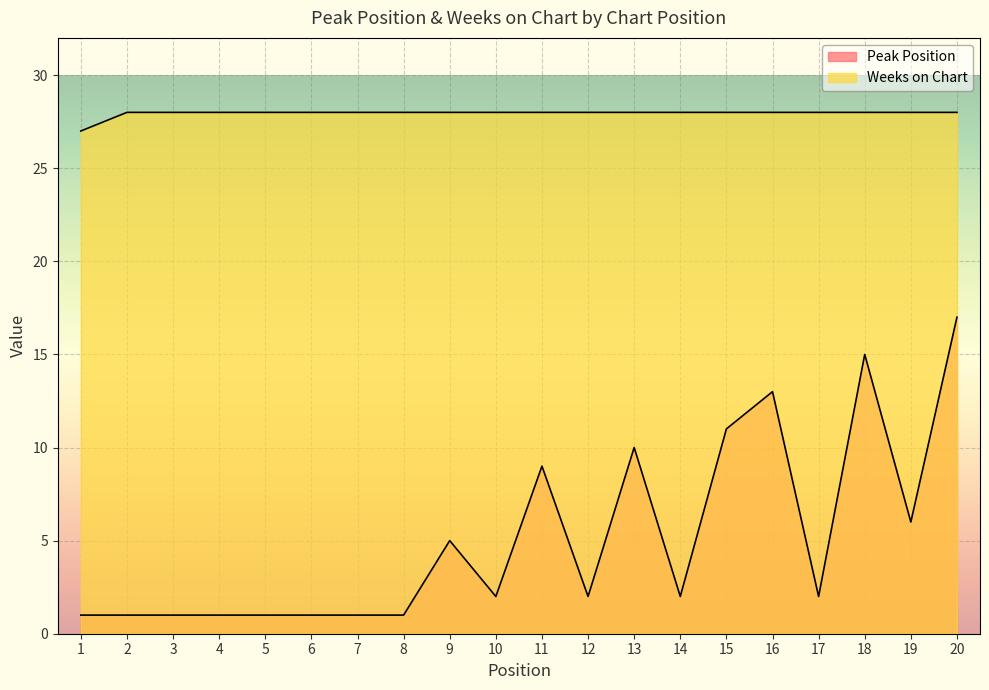

Which series has the largest range (max minus min)?

Peak Position